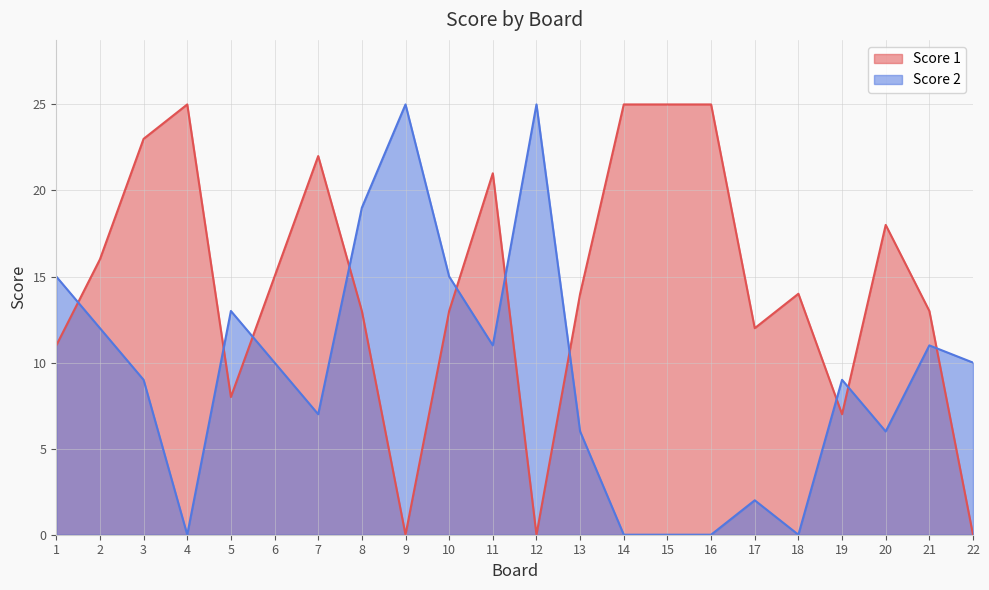

In Score 2, how many points are higher than both neighbors (excluding endpoints)?

6